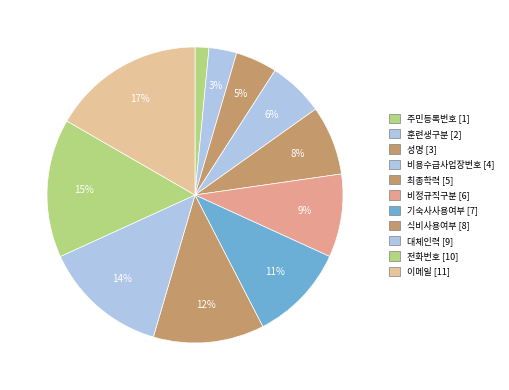

To the nearest percent, what percentage of the pie is 주민등록번호?

2%